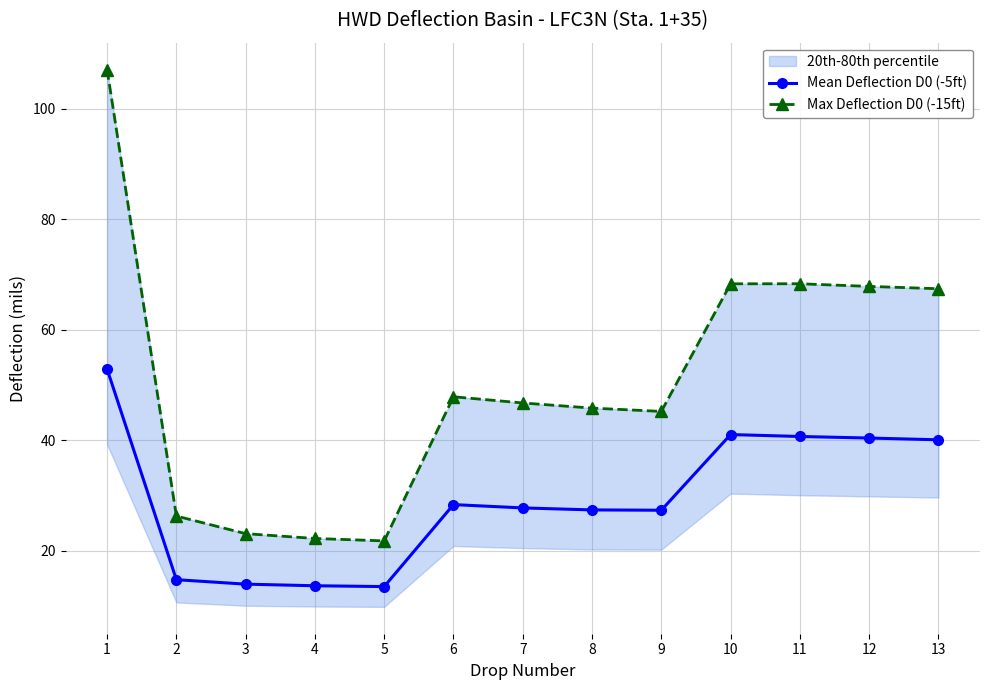

How many data points does each series have?

13